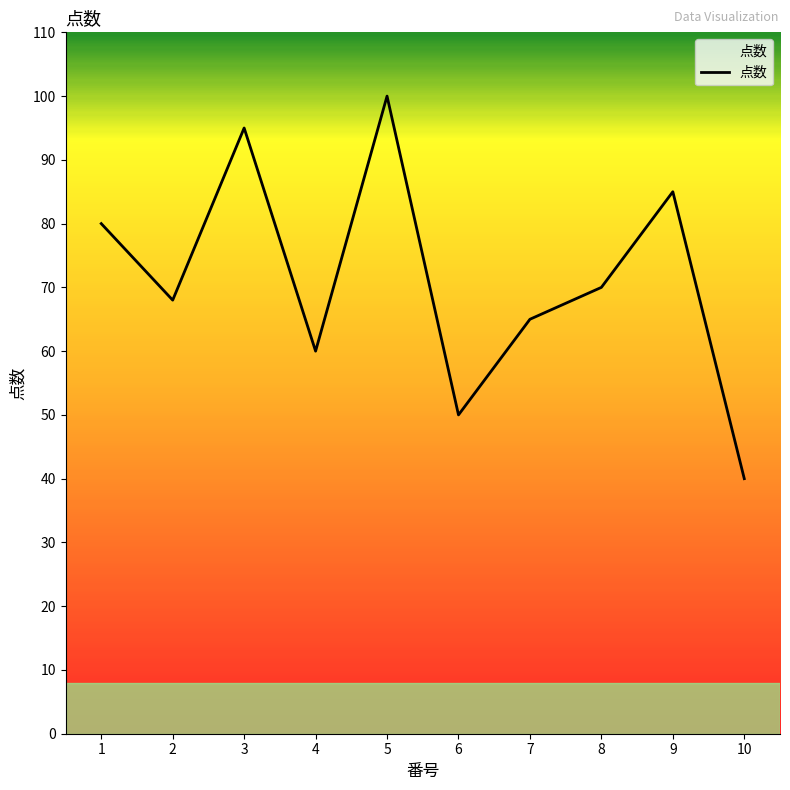

Approximately how many times larger is the value at 7 compared to 2?

1.0